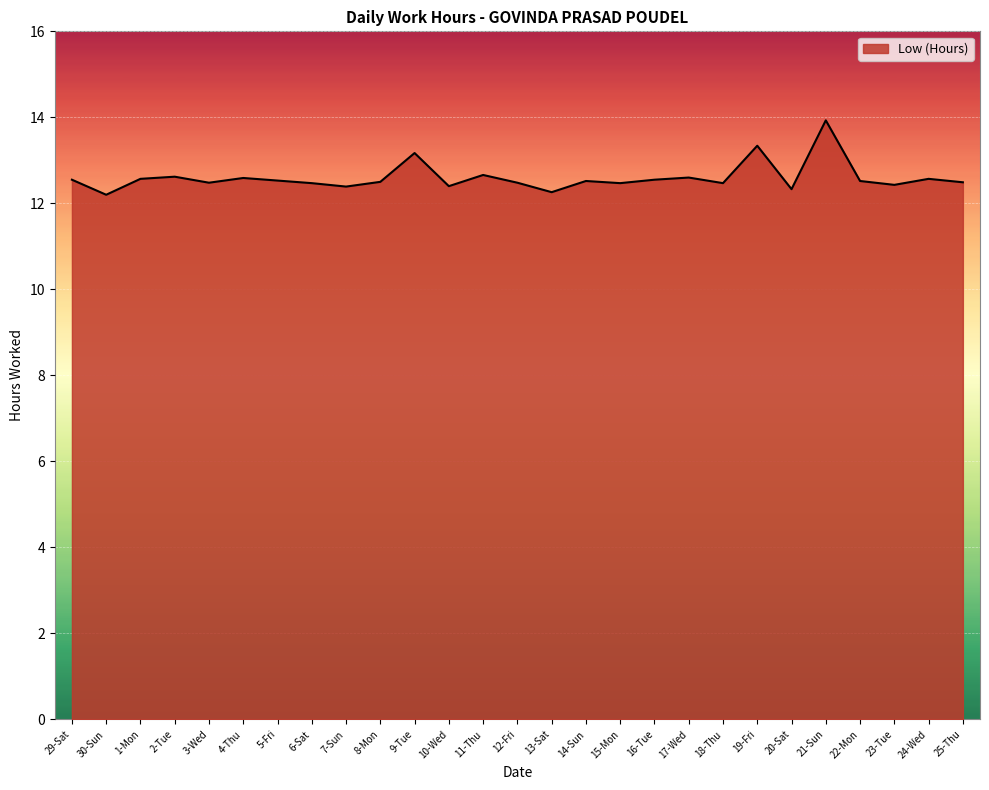

What is the minimum value shown in the chart?

12.2